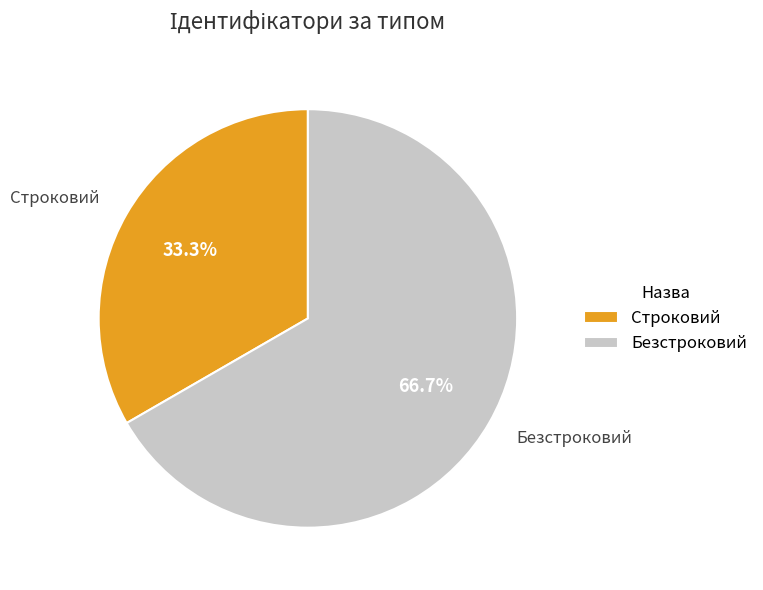

How many segments does this pie chart have?

2